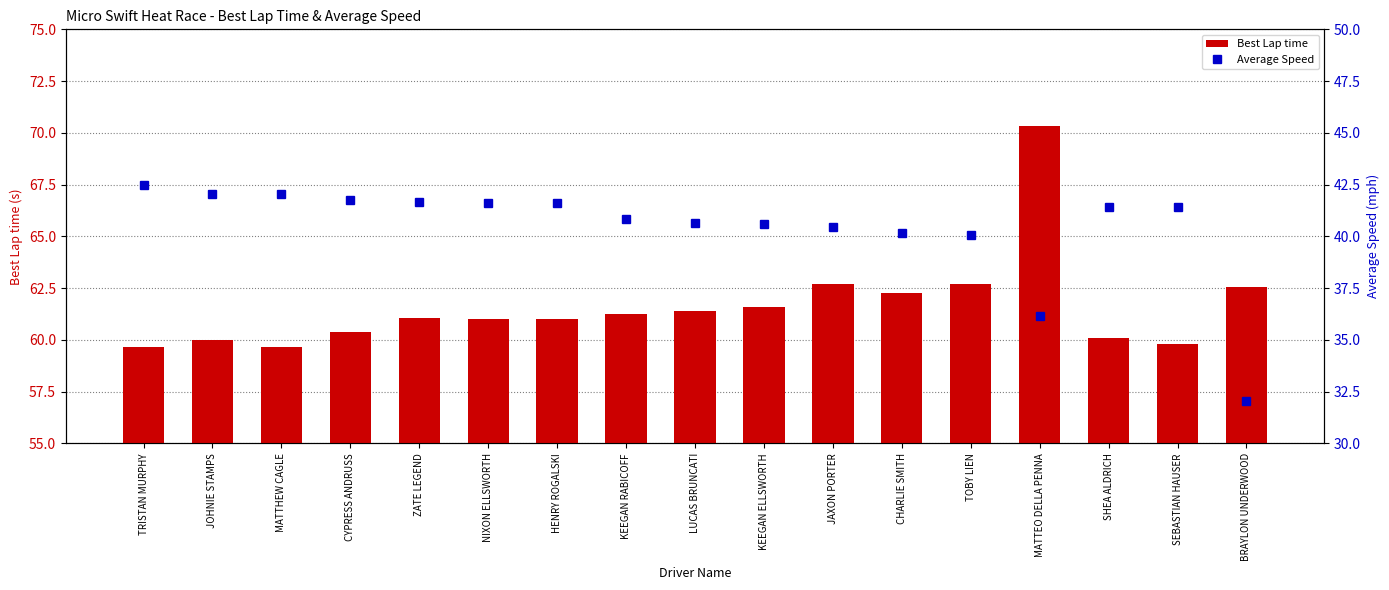

What is the value of the Average Speed bar at the 8th from the left?

40.8